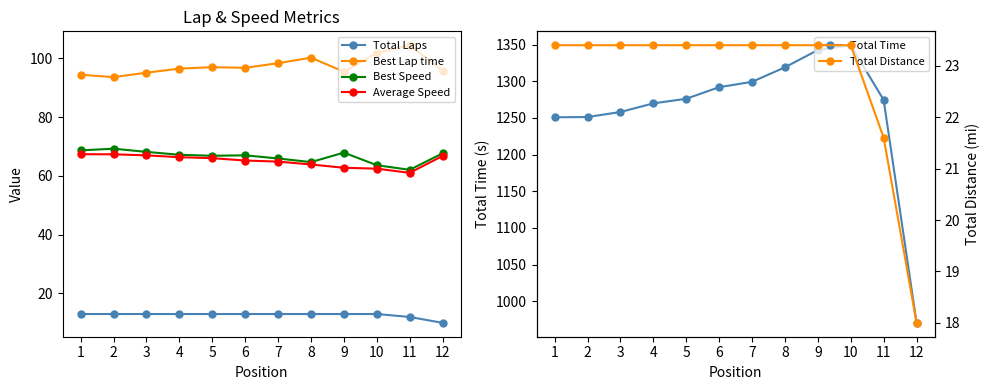

Reading right to left, extract all data points from this chart.

Total Laps: 12=10.0	11=12.0	10=13.0	9=13.0	8=13.0	7=13.0	6=13.0	5=13.0	4=13.0	3=13.0	2=13.0	1=13.0
Best Lap time: 12=95.8	11=104.4	10=101.8	9=95.4	8=100.2	7=98.3	6=96.7	5=97.0	4=96.5	3=95.1	2=93.6	1=94.4
Best Speed: 12=67.7	11=62.0	10=63.6	9=67.9	8=64.7	7=65.9	6=67.0	5=66.8	4=67.2	3=68.1	2=69.2	1=68.7
Average Speed: 12=66.8	11=61.0	10=62.4	9=62.8	8=63.9	7=64.8	6=65.2	5=66.0	4=66.3	3=67.0	2=67.3	1=67.4
Total Time: 12=970.5	11=1274.4	10=1349.1	9=1342.5	8=1319.0	7=1299.1	6=1291.9	5=1276.0	4=1269.8	3=1258.0	2=1251.1	1=1250.8
Total Distance: 12=18.0	11=21.6	10=23.4	9=23.4	8=23.4	7=23.4	6=23.4	5=23.4	4=23.4	3=23.4	2=23.4	1=23.4